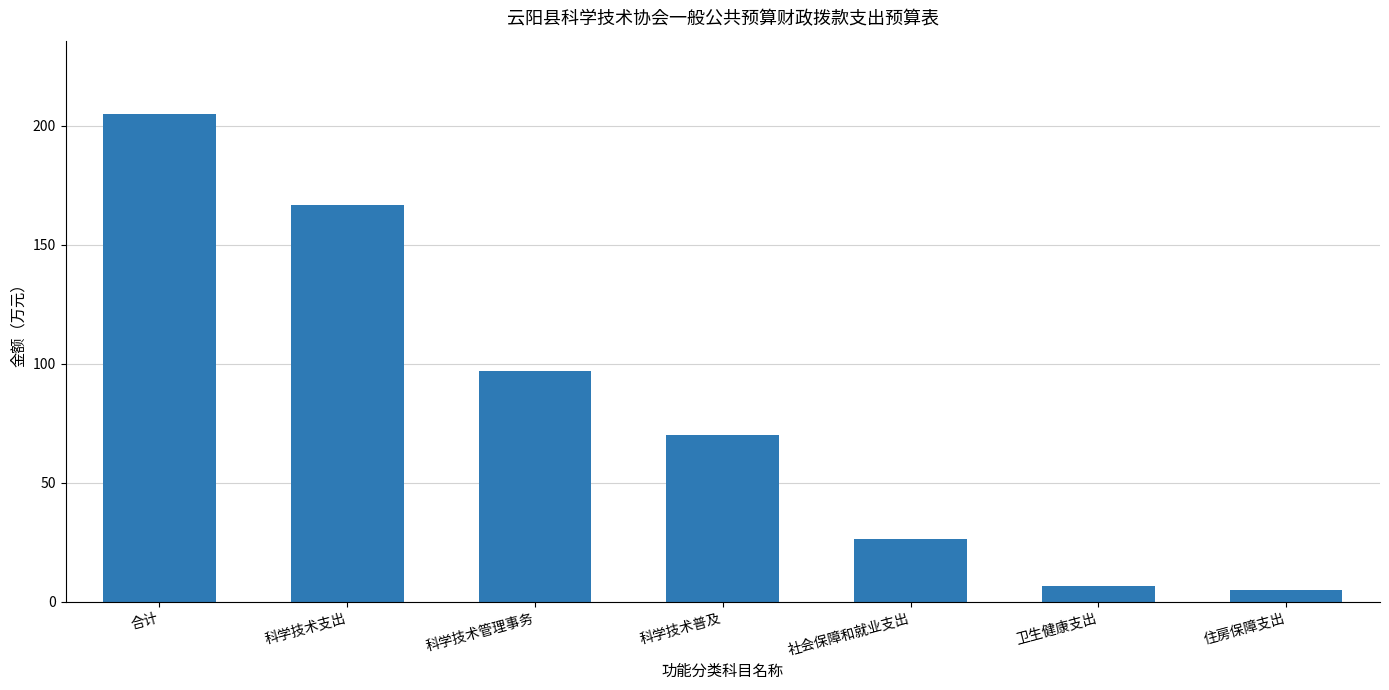

What is the difference between the second highest and second lowest values?

160.4